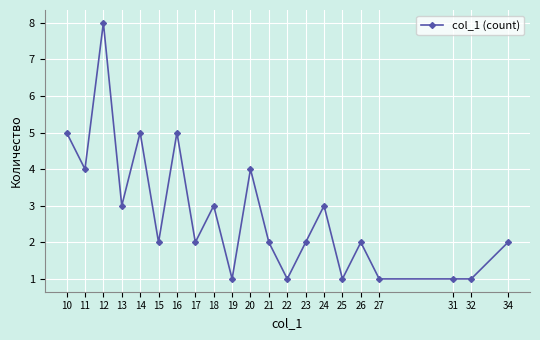

Read the value at 13.

3